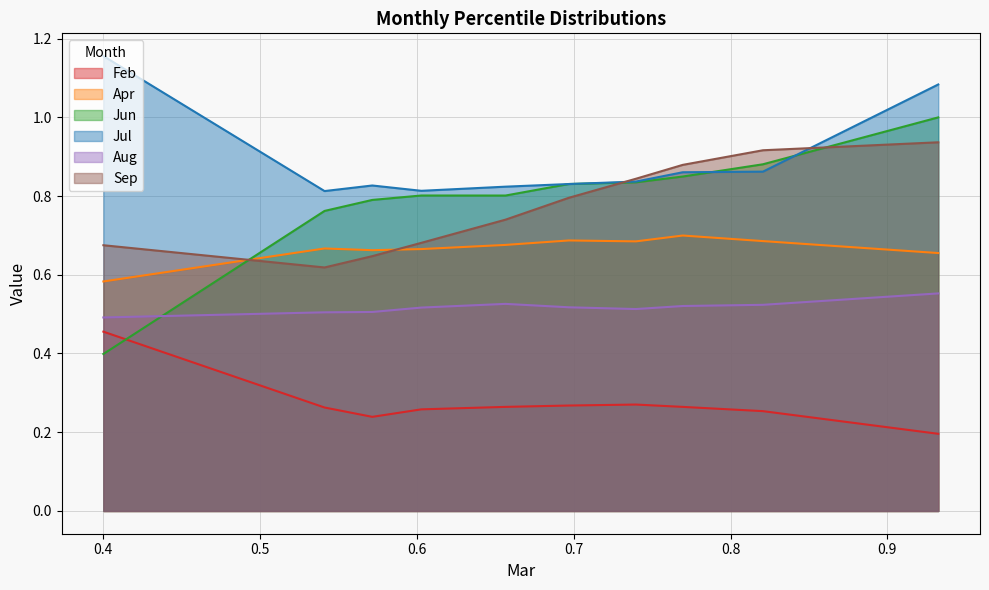

True or false: Jul has a value of 1.1 at pct95.

True